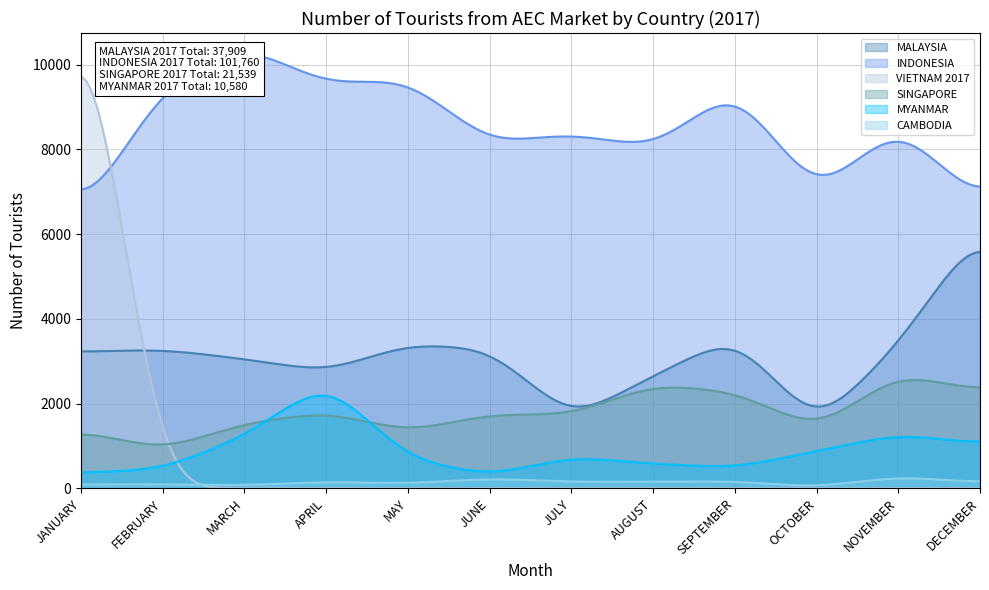

True or false: MYANMAR and MALAYSIA intersect in this chart.

False